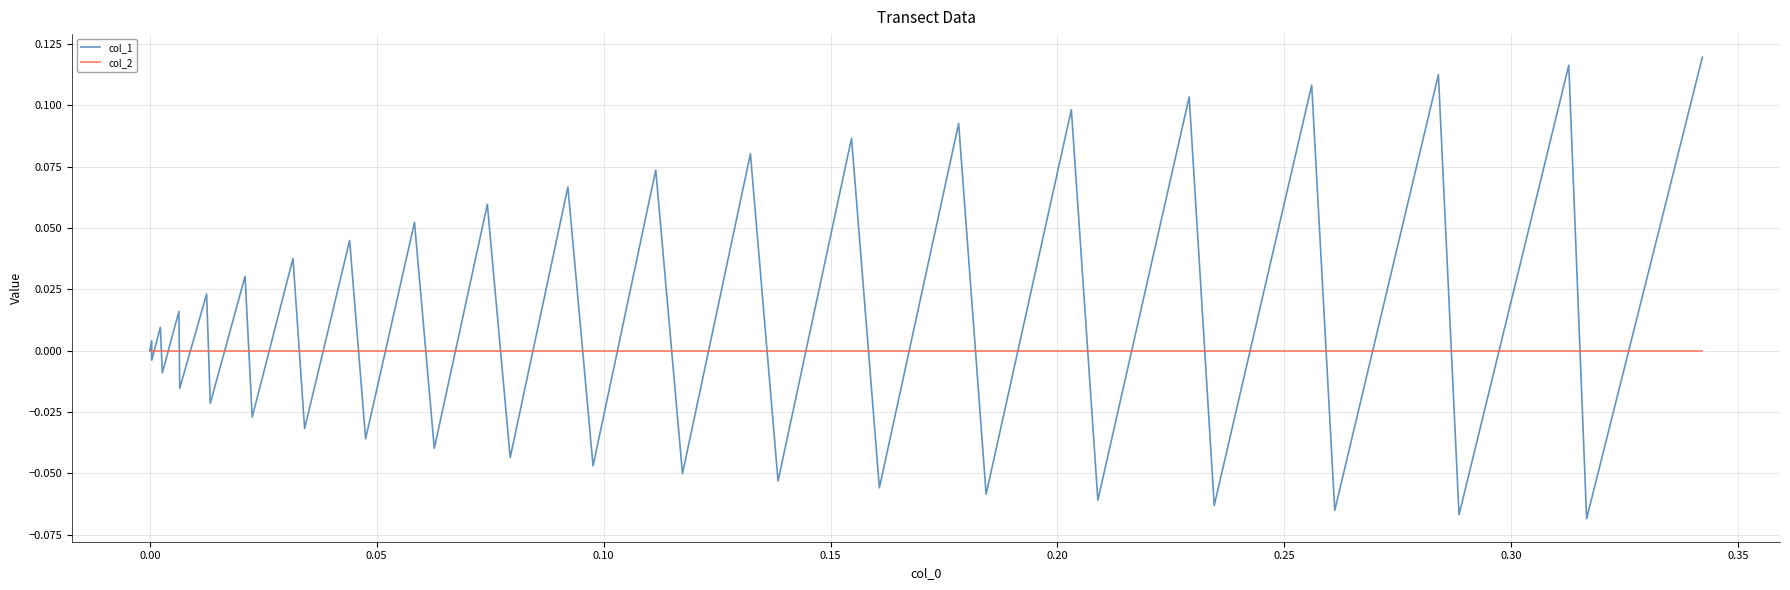

True or false: col_1 has more than 2 interior local peaks.

True